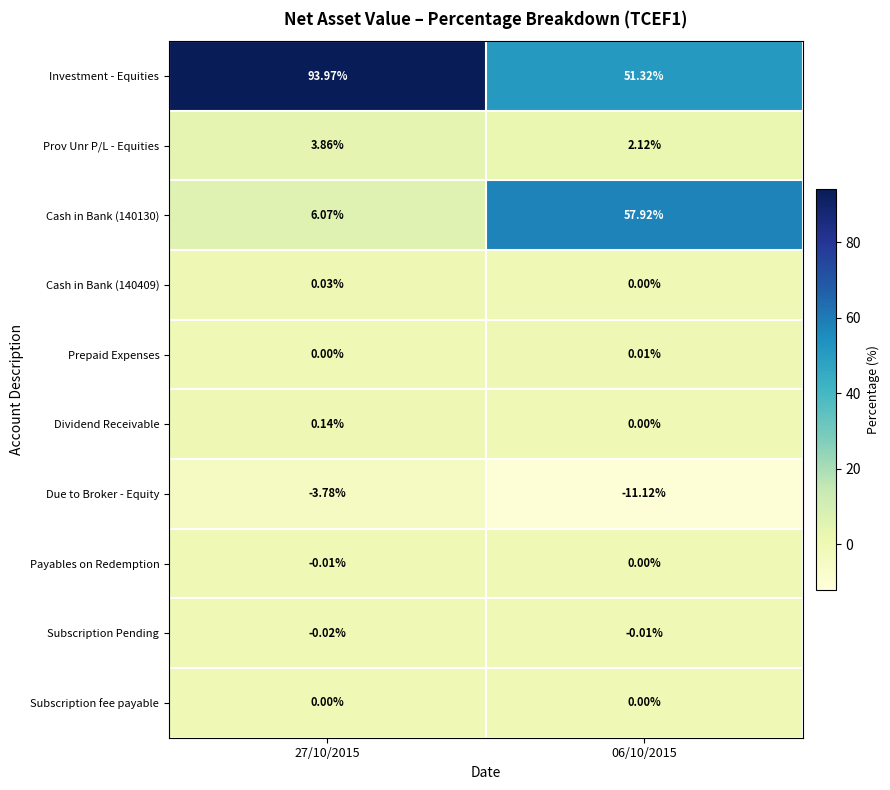

Count the number of data series in this chart.

10